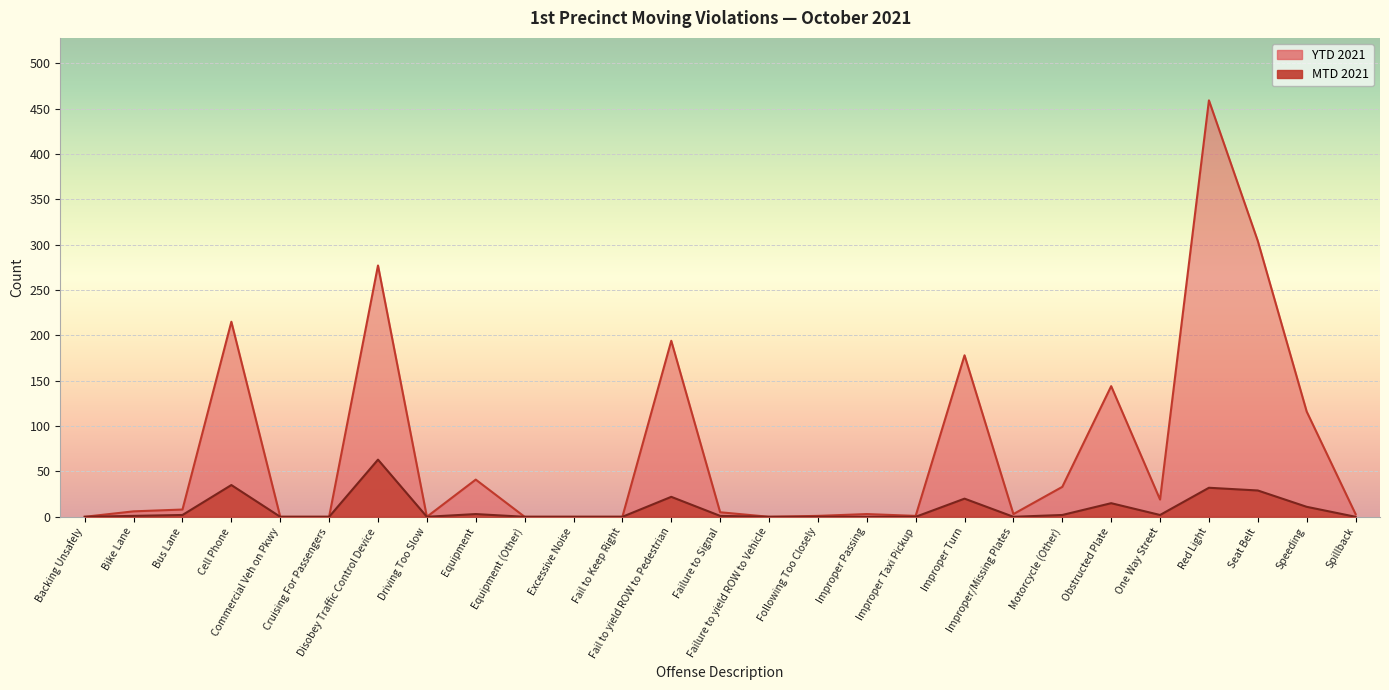

Which category has the lowest value across all series?

Backing Unsafely